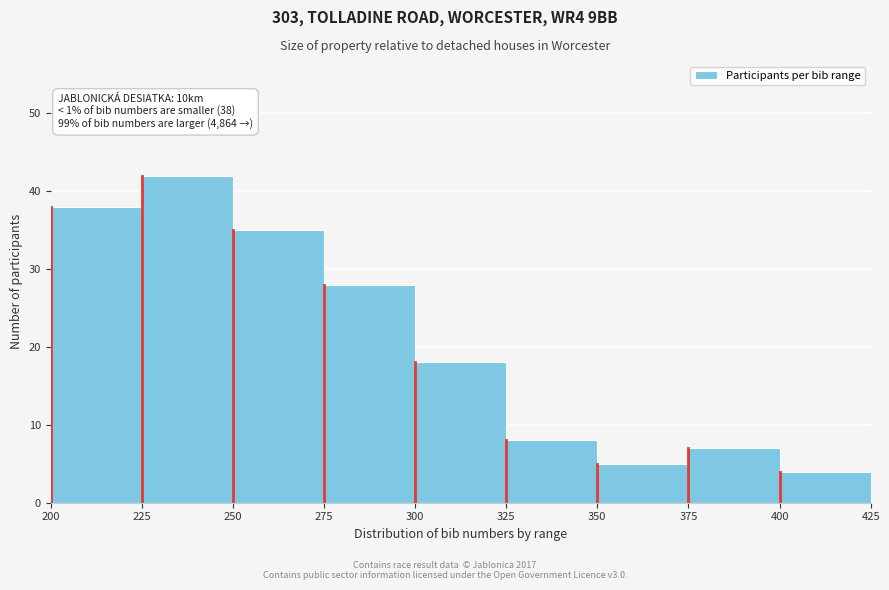

Over which range of the x-axis is the bar tallest?

225 to 250